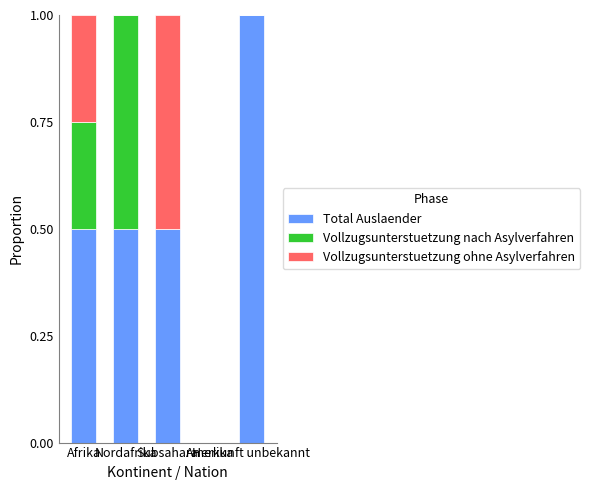

Are the bars grouped side by side (vs. stacked)?

No